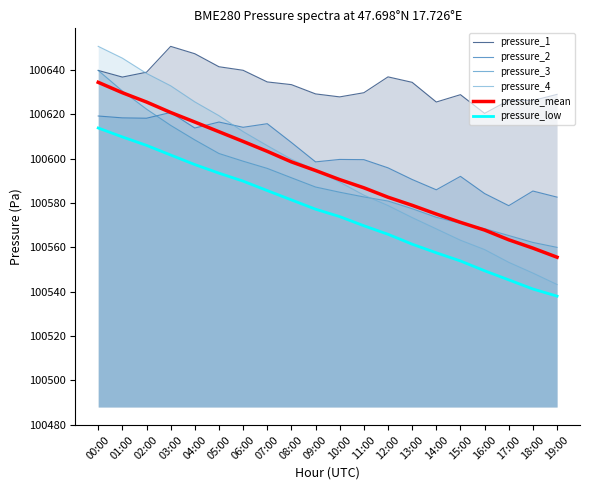

What is the approximate value of pressure_2 at 06:00?

100614.1